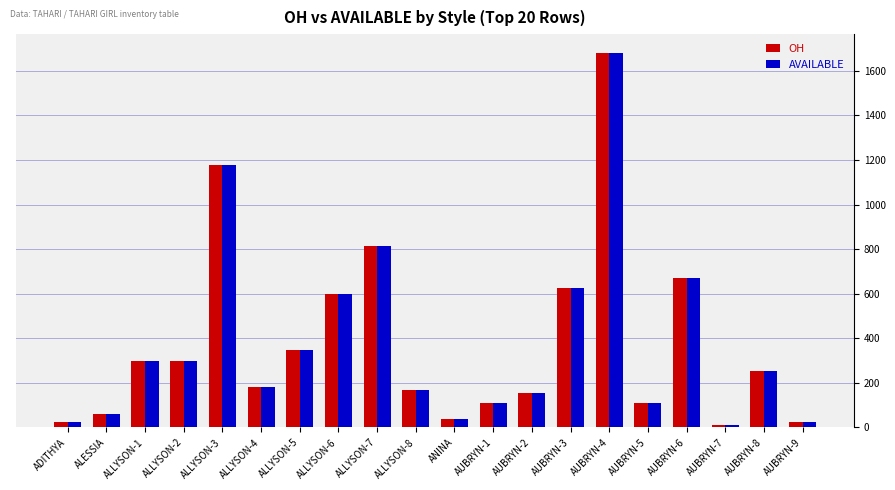

Is the value of OH at ALLYSON-6 greater than the value of AVAILABLE at ANINA?

Yes